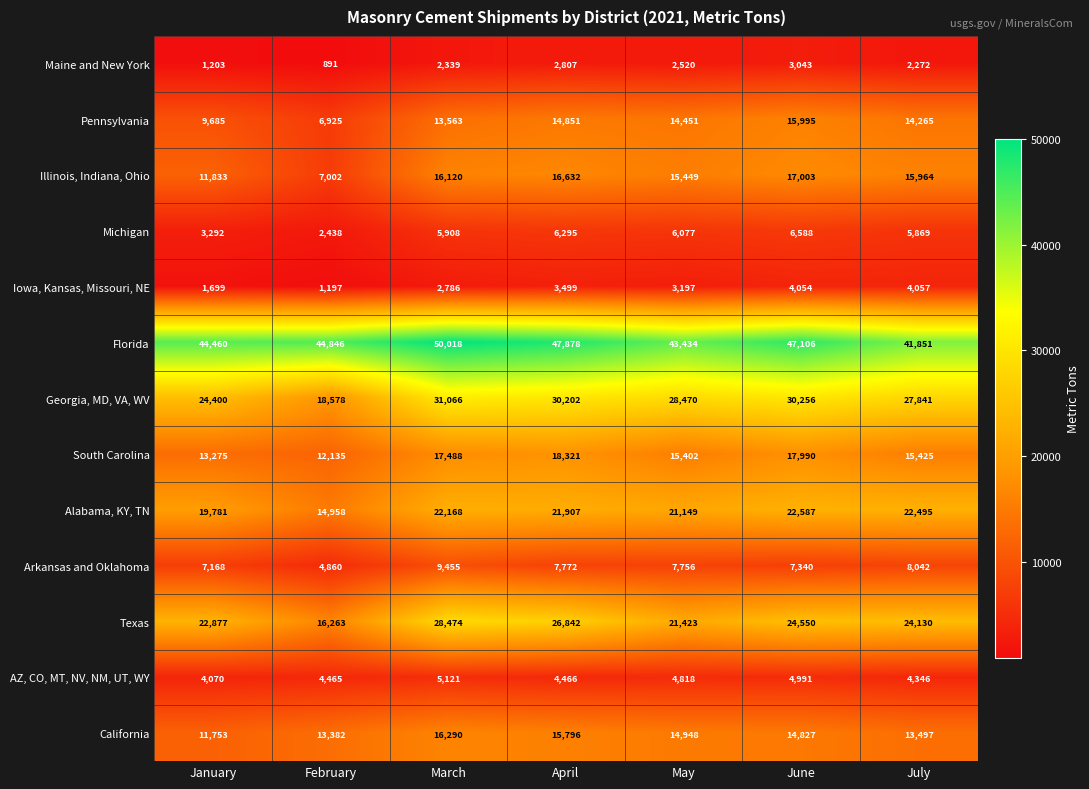

At which category is the sum across all series the highest?

March